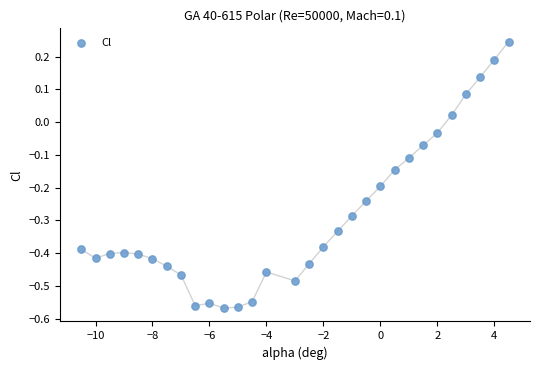

What is the range of Y values (max minus min)?

0.8